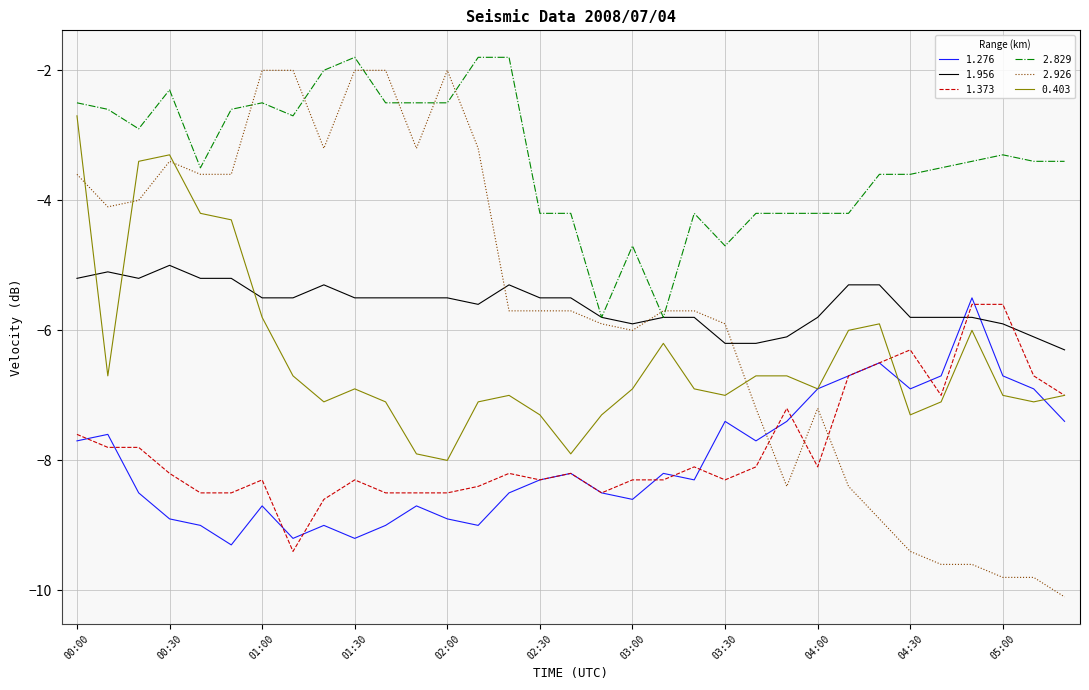

Which series has the largest total across all categories?

2.829